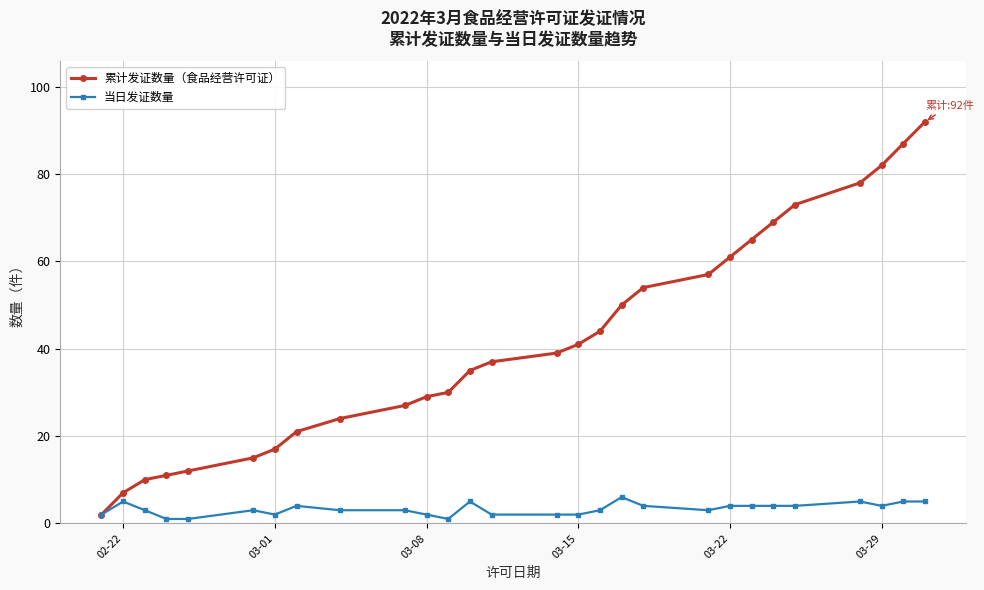

True or false: 当日发证数量 has more than 0 interior local peaks.

True